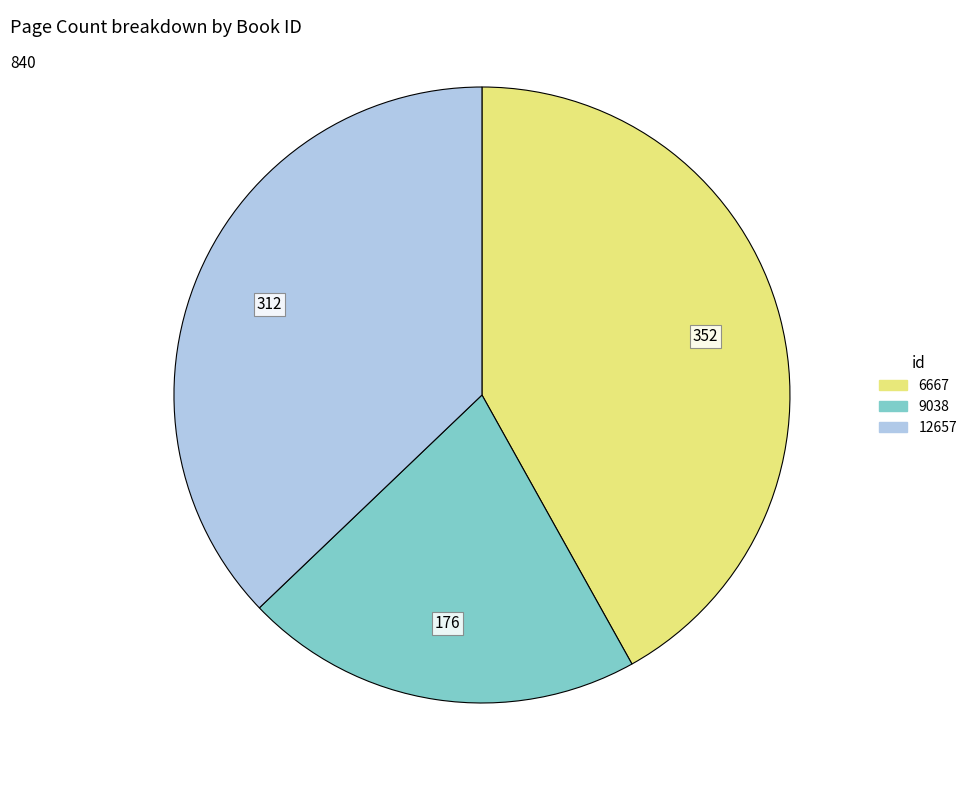

Which has a higher value, 6667 or 12657?

6667